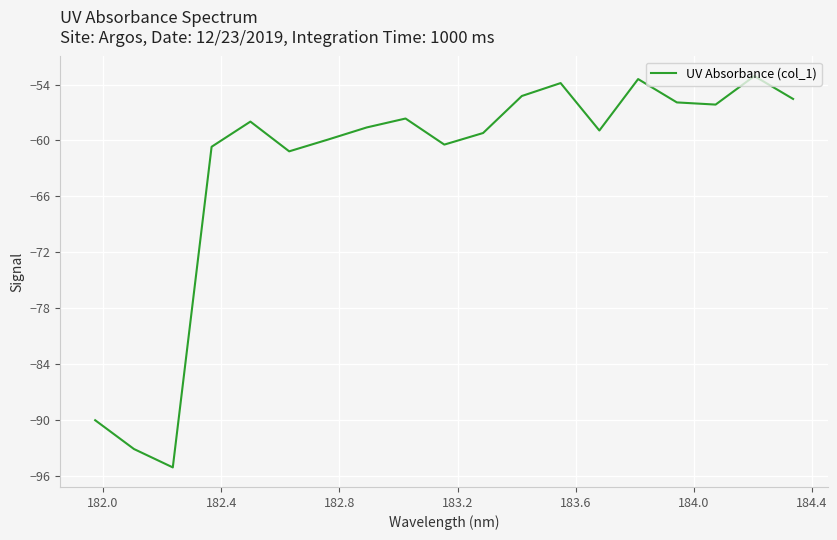

What is the maximum value shown in the chart?

-53.1